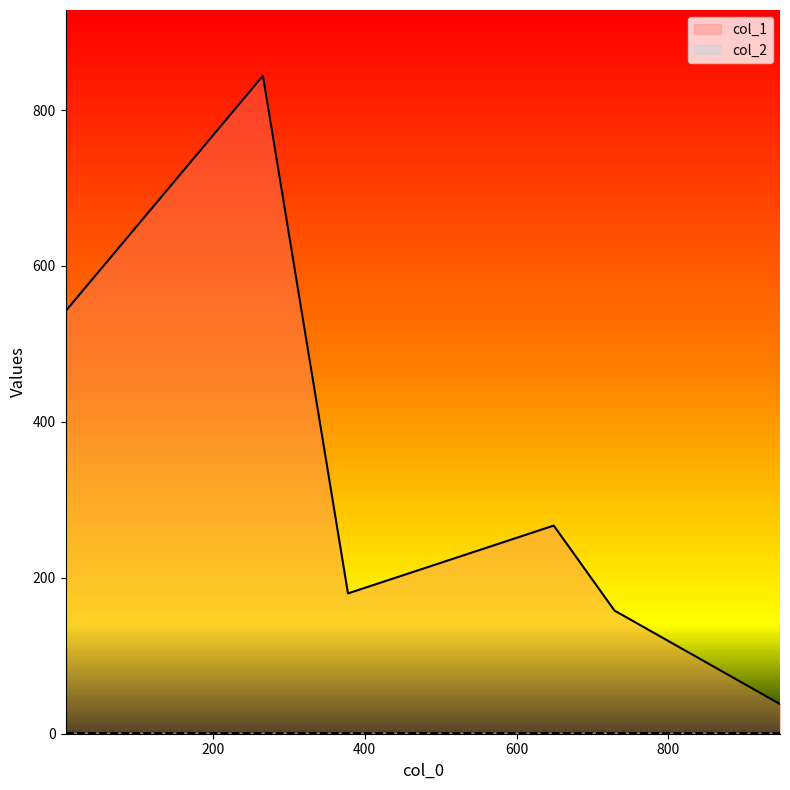

What are all the series names shown in the legend?

col_1, col_2